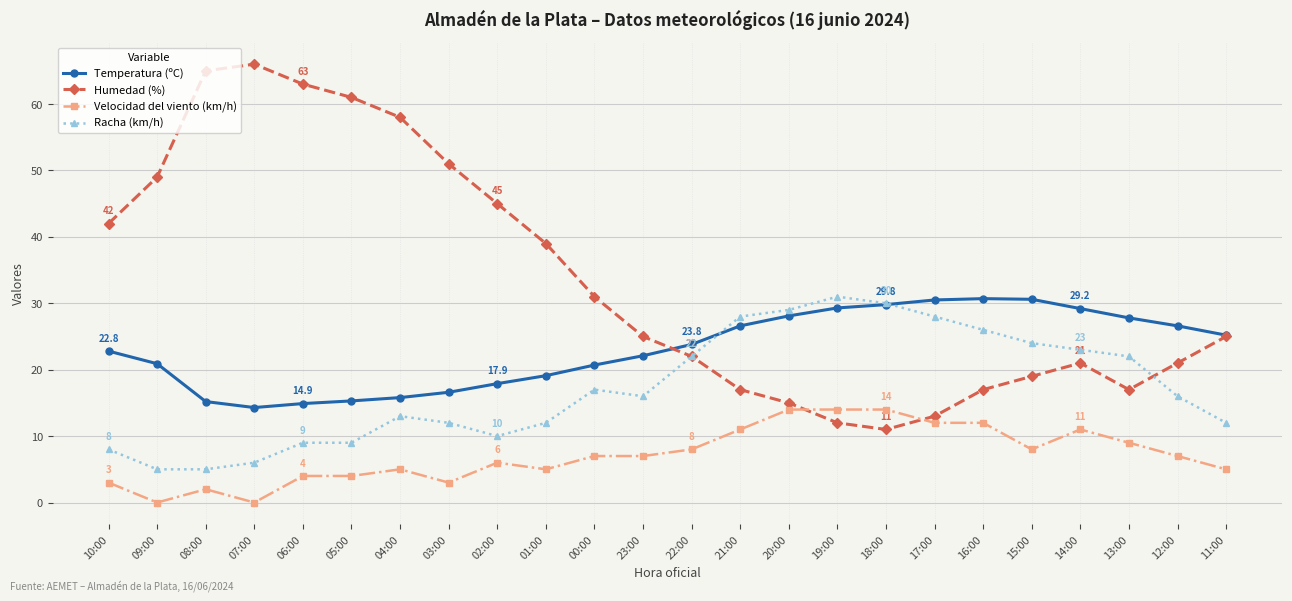

What is the difference between the maximum and second lowest values in the Temperatura (ºC) series?

15.8